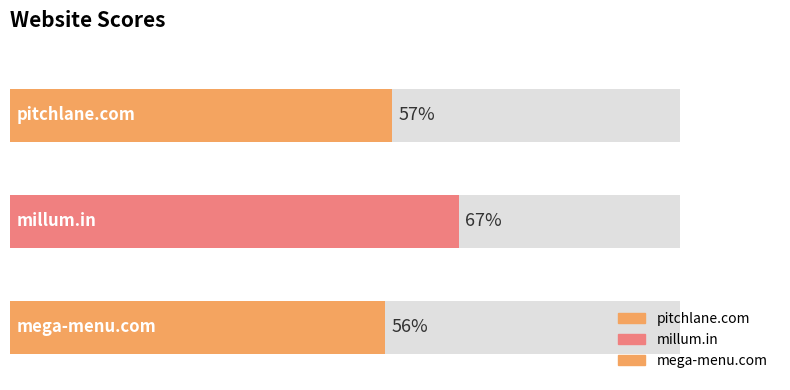

The chart shows a value of 35 at millum.in. True or false?

False